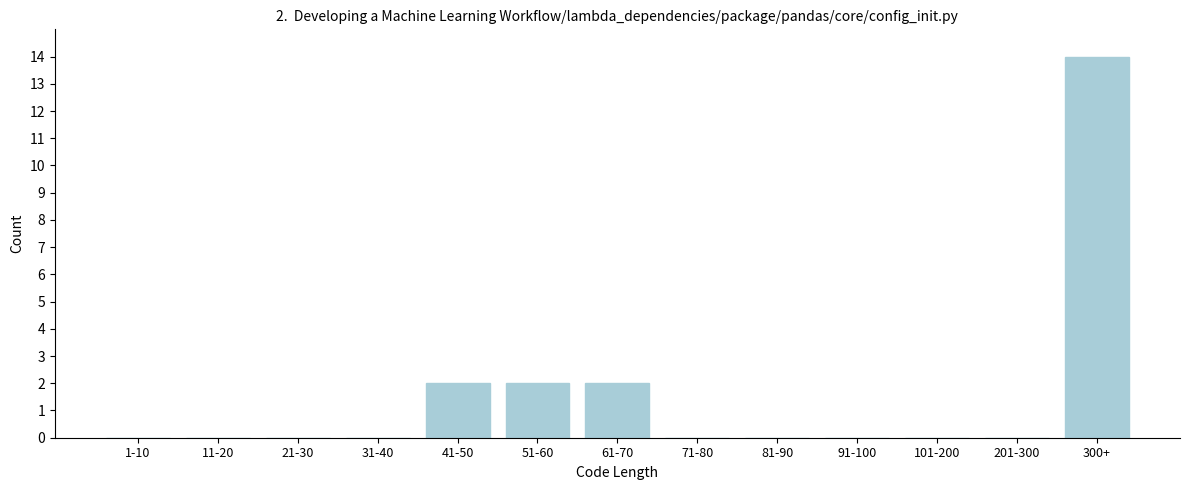

Reading left to right, transcribe all the data shown in this chart.

1-10=0	11-20=0	21-30=0	31-40=0	41-50=2	51-60=2	61-70=2	71-80=0	81-90=0	91-100=0	101-200=0	201-300=0	300+=14